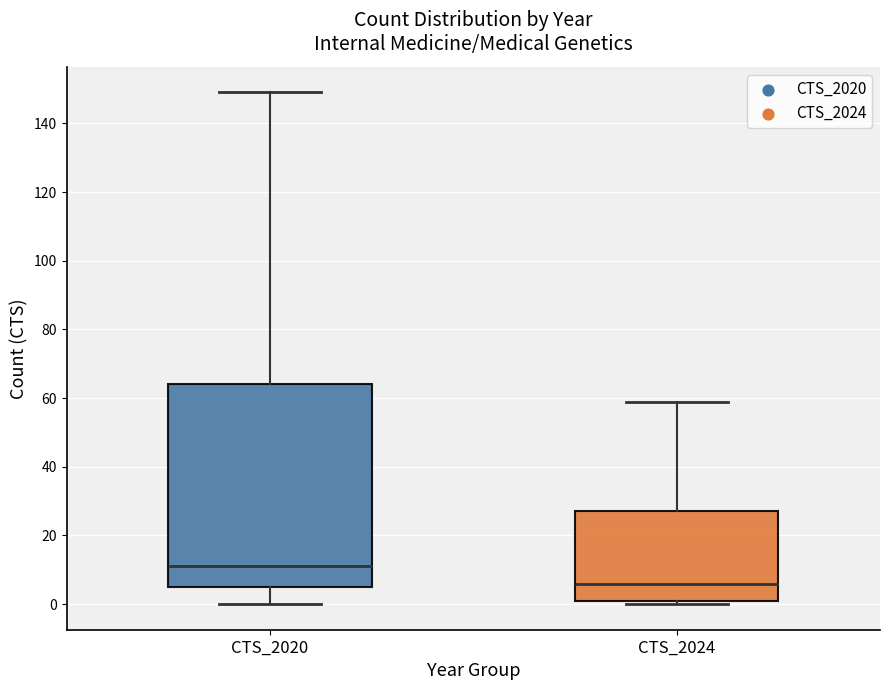

Which box has the highest median line?

CTS_2020